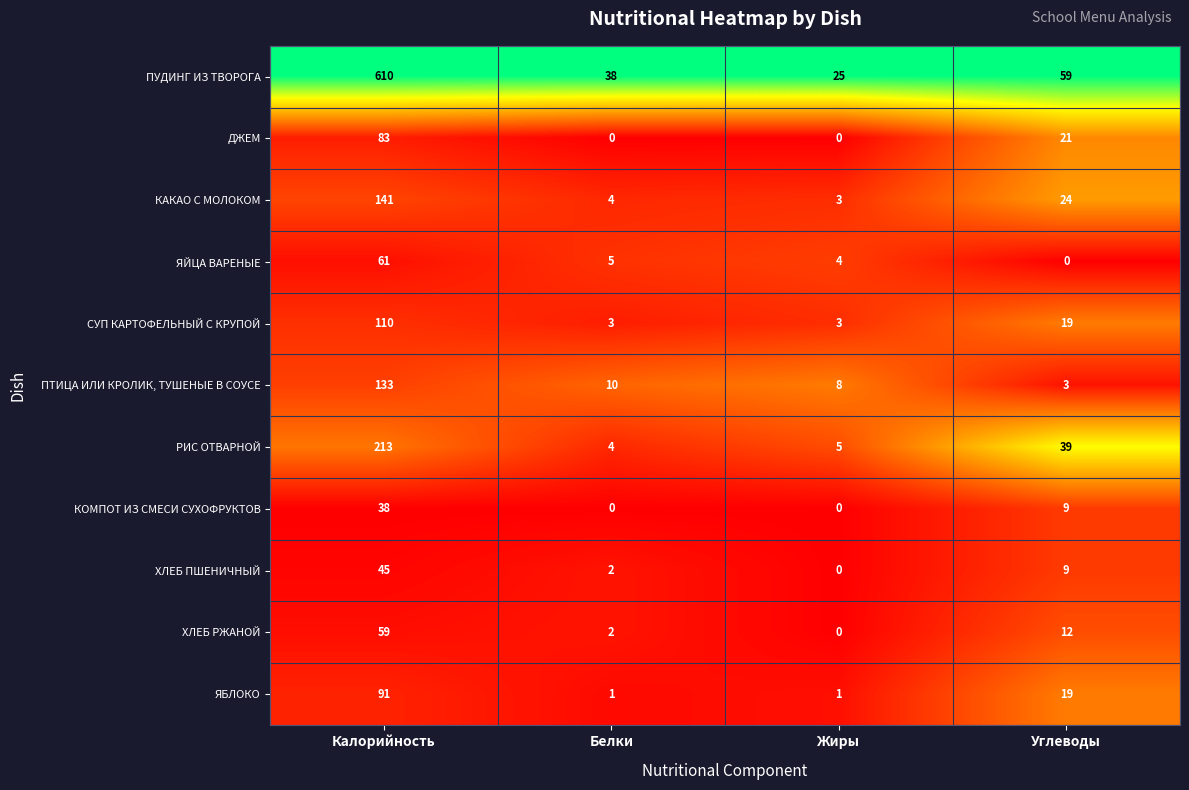

Where is ЯБЛОКО nearest to the value 46?

Углеводы